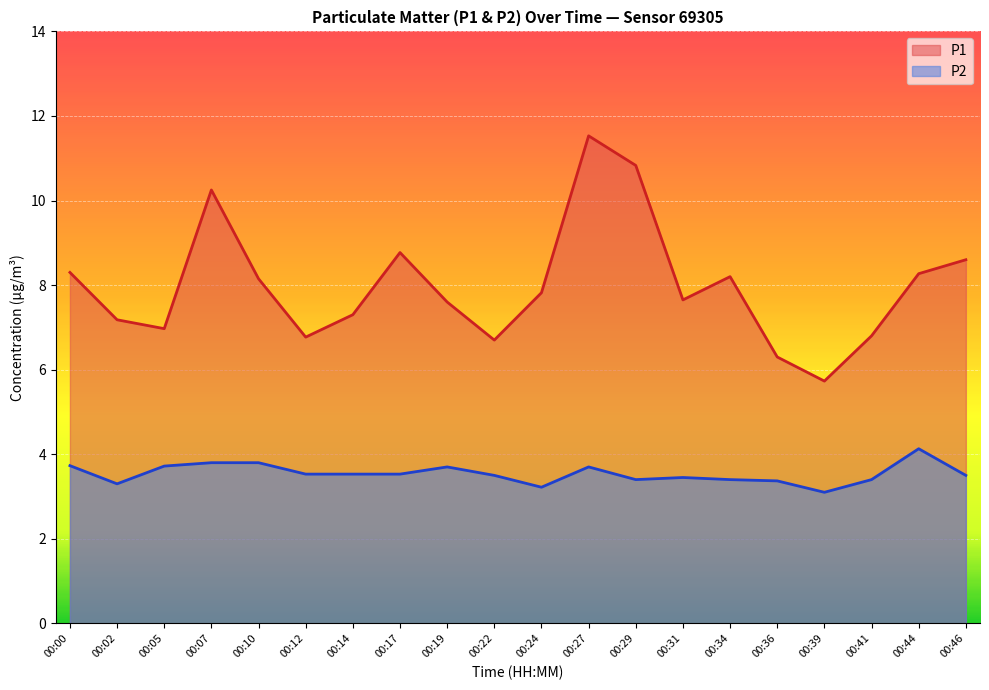

Where is P2 nearest to the value 3?

00:39